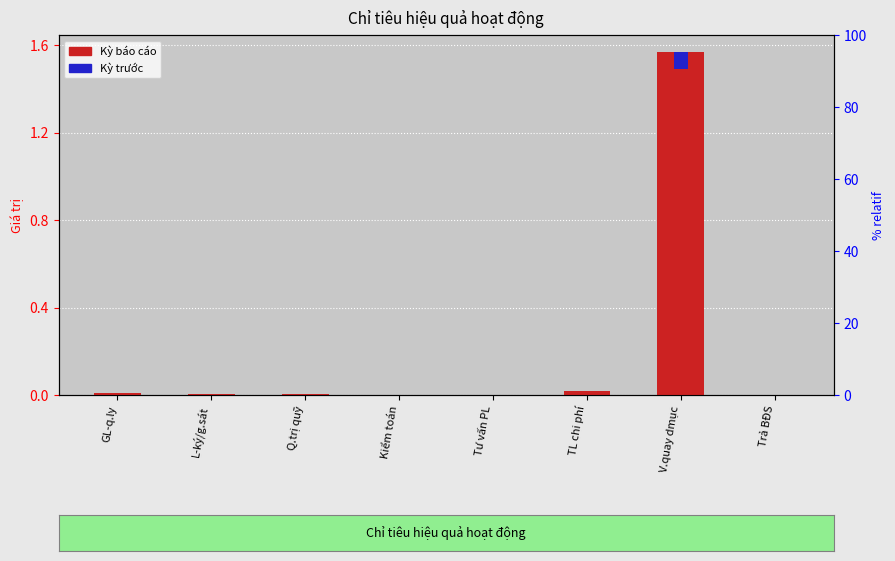

What is the label of the 8th bar from the left?

Trả BĐS